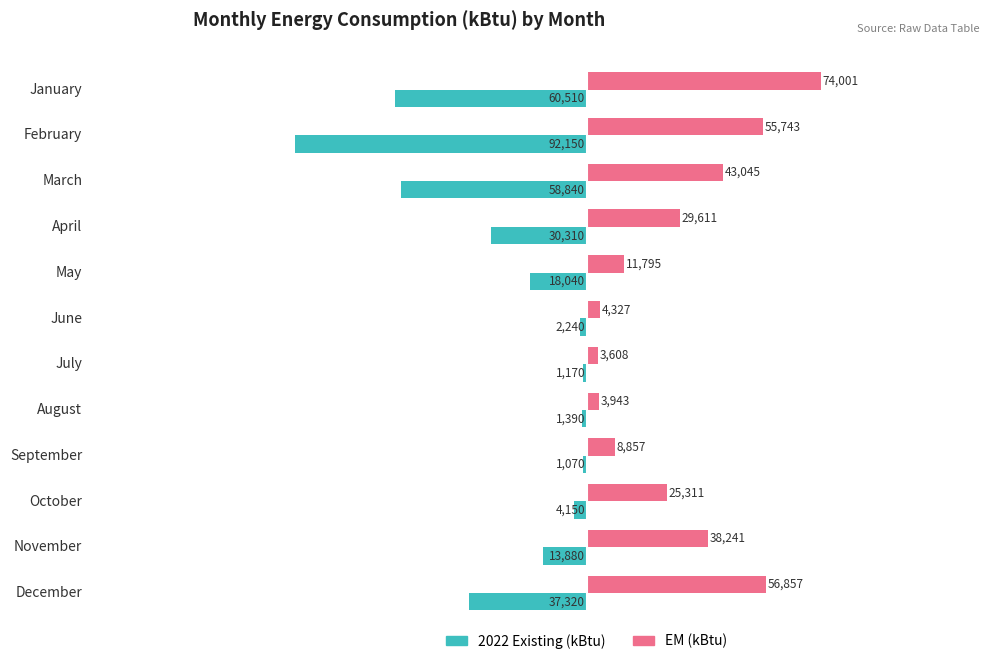

What is the sum of all 2022 Existing (kBtu) values?

-321070.0